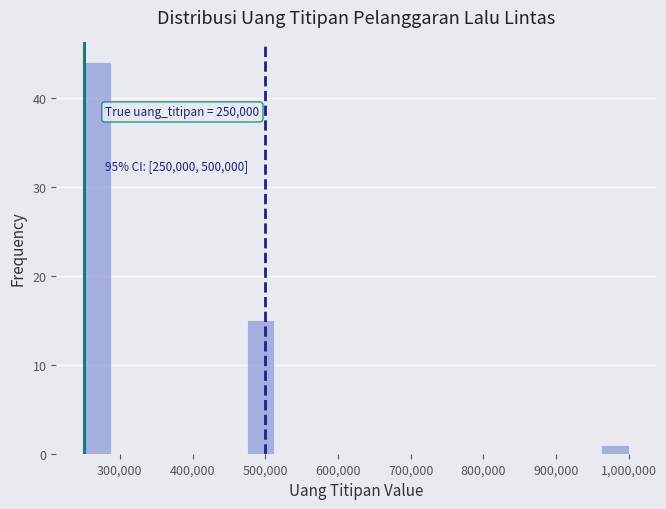

Around what value on the x-axis is the tallest bar? Give the approximate position of its centre, as read against the axis.

270000